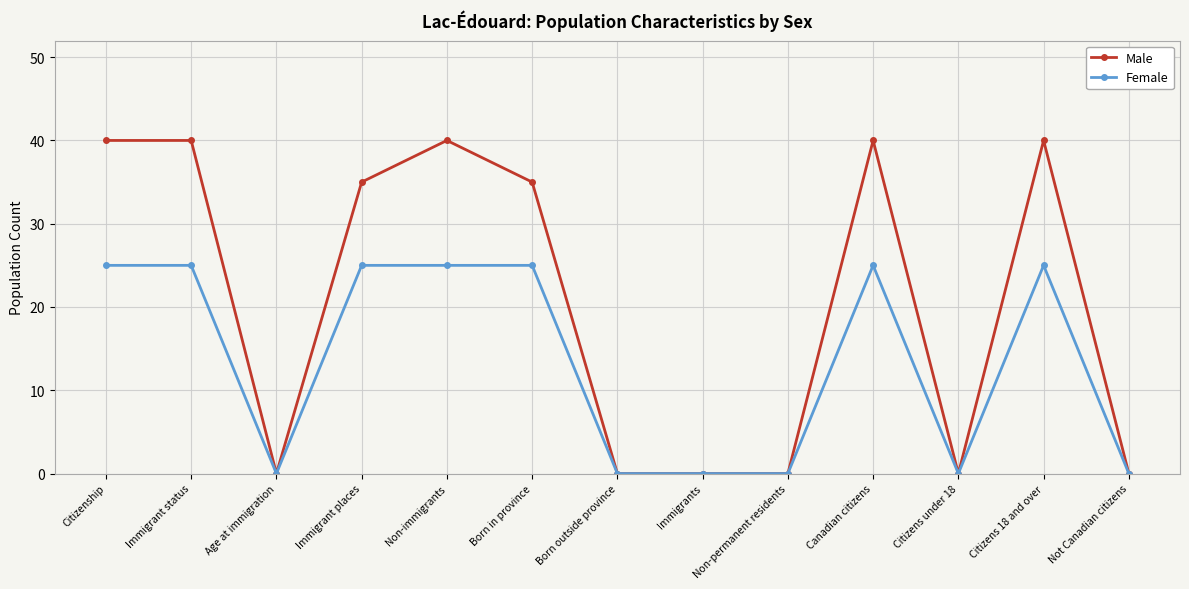

At which label does Male first exceed 35?

Citizenship